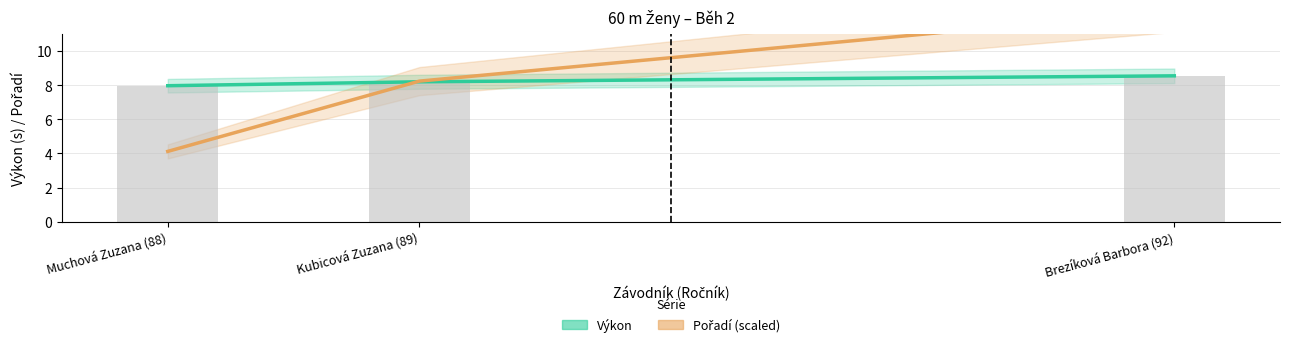

List the series in order of their peak value, highest first.

Pořadí (scaled), Výkon